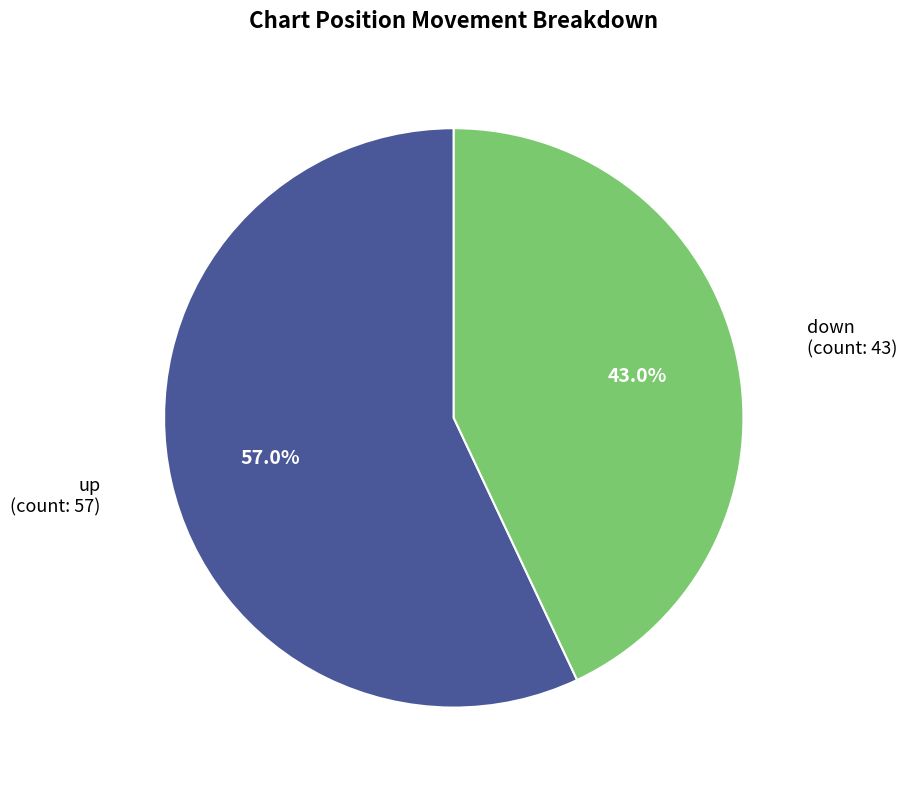

Is there a majority slice in this chart?

Yes